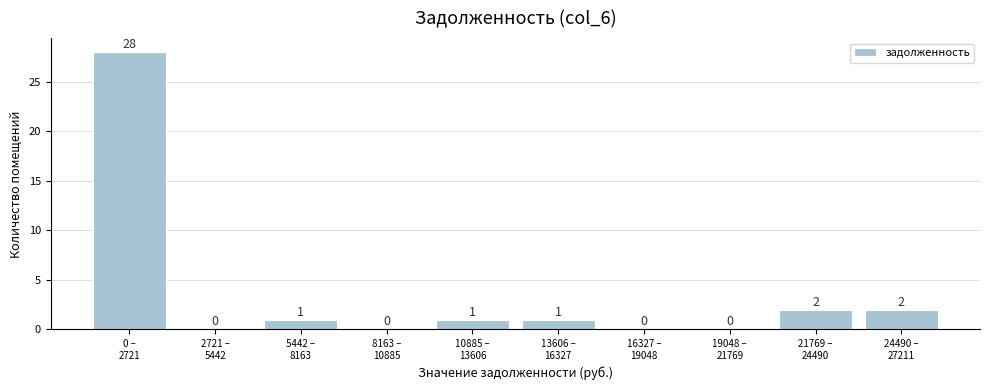

What is the maximum value shown in the chart?

28